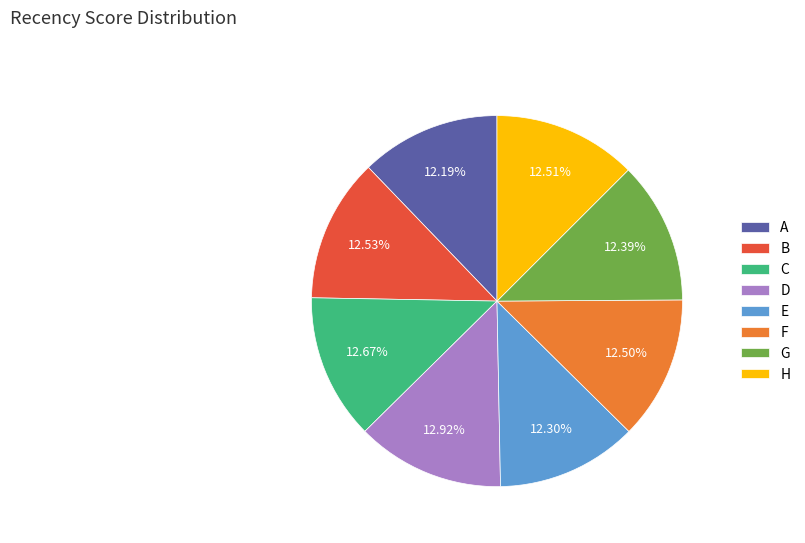

To the nearest percent, what is the combined percentage of A and C?

25%